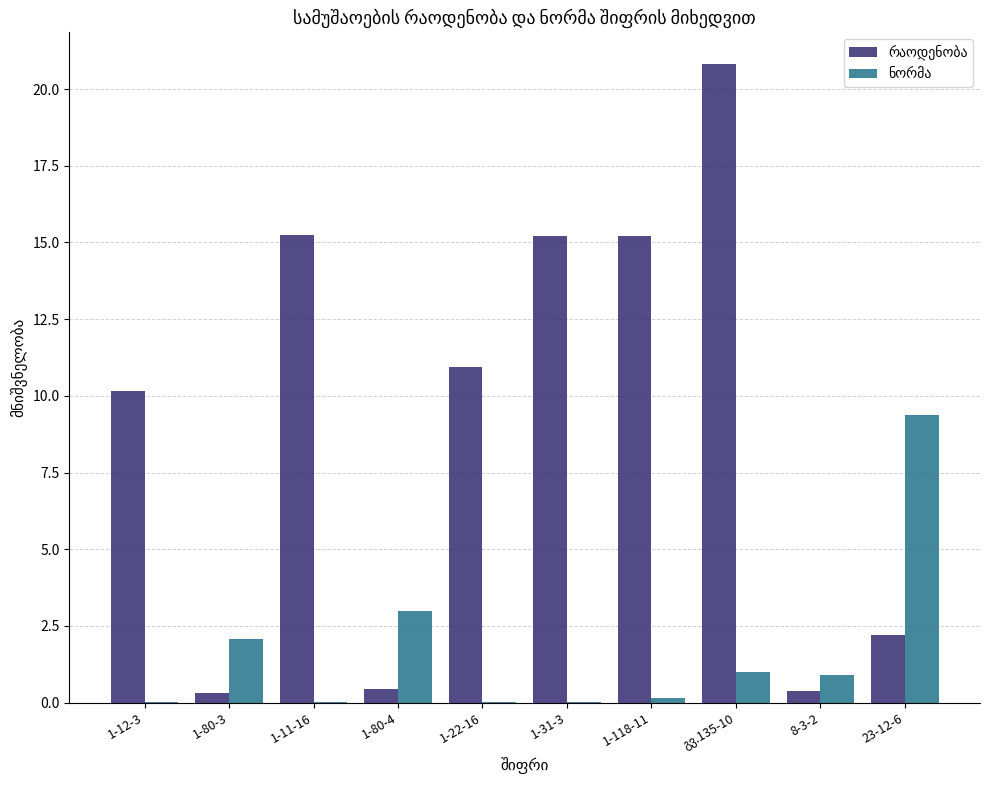

What is the greatest value displayed?

20.8